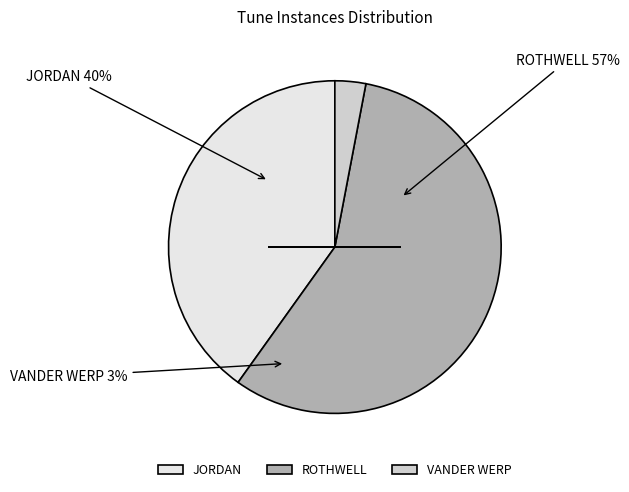

To the nearest percent, what is the average slice percentage?

33%